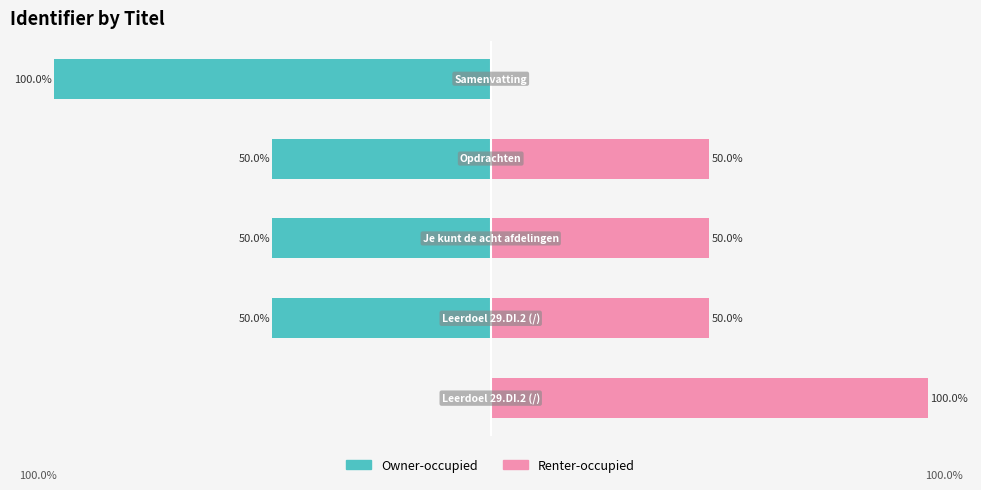

Reading left to right, what are all the values shown in this chart?

Owner-occupied: 0=0.0	1=-50.0	2=-50.0	3=-50.0	4=-100.0
Renter-occupied: 0=100.0	1=50.0	2=50.0	3=50.0	4=0.0